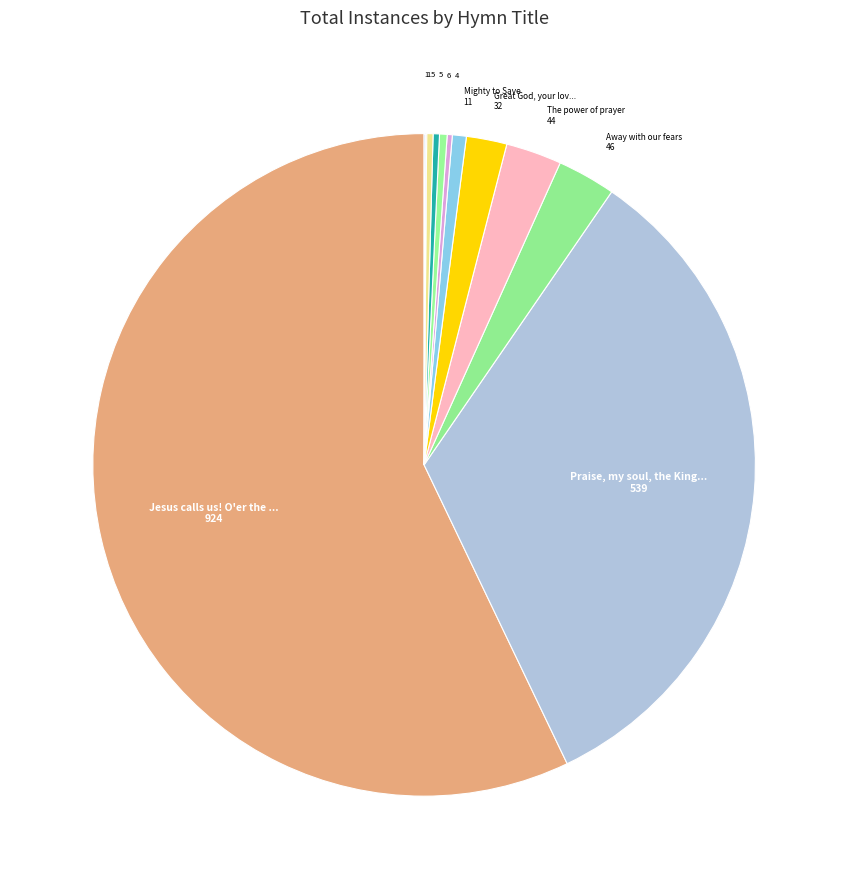

Is there any slice that represents more than half of the pie?

Yes